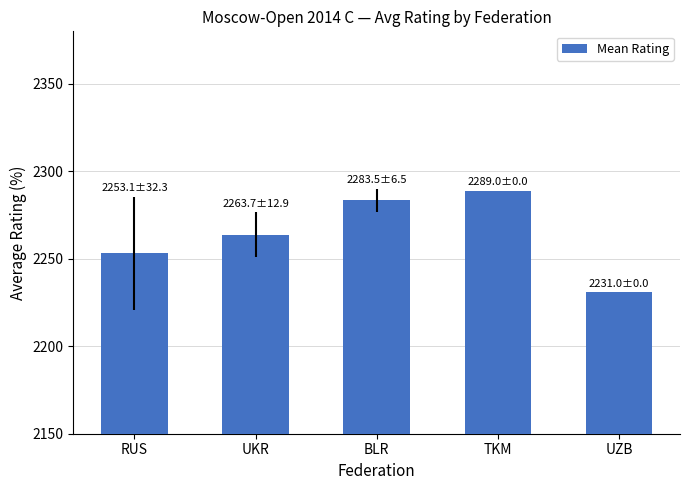

At which category does the chart reach its peak across all series?

TKM